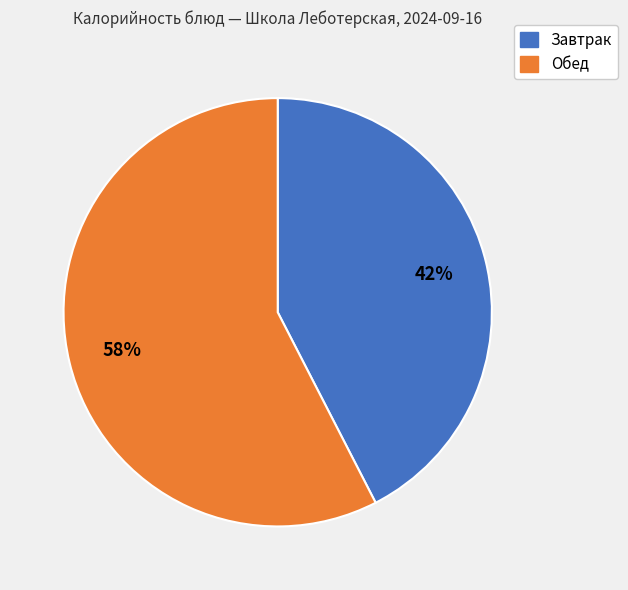

Do Завтрак and Обед together represent more than half of the pie?

Yes